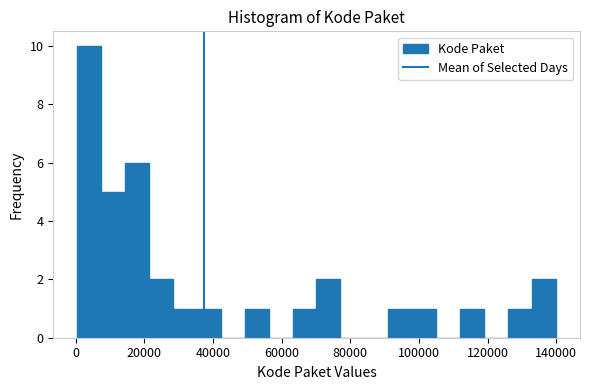

Read against the x-axis, roughly where is the centre of the tallest bar?

4000